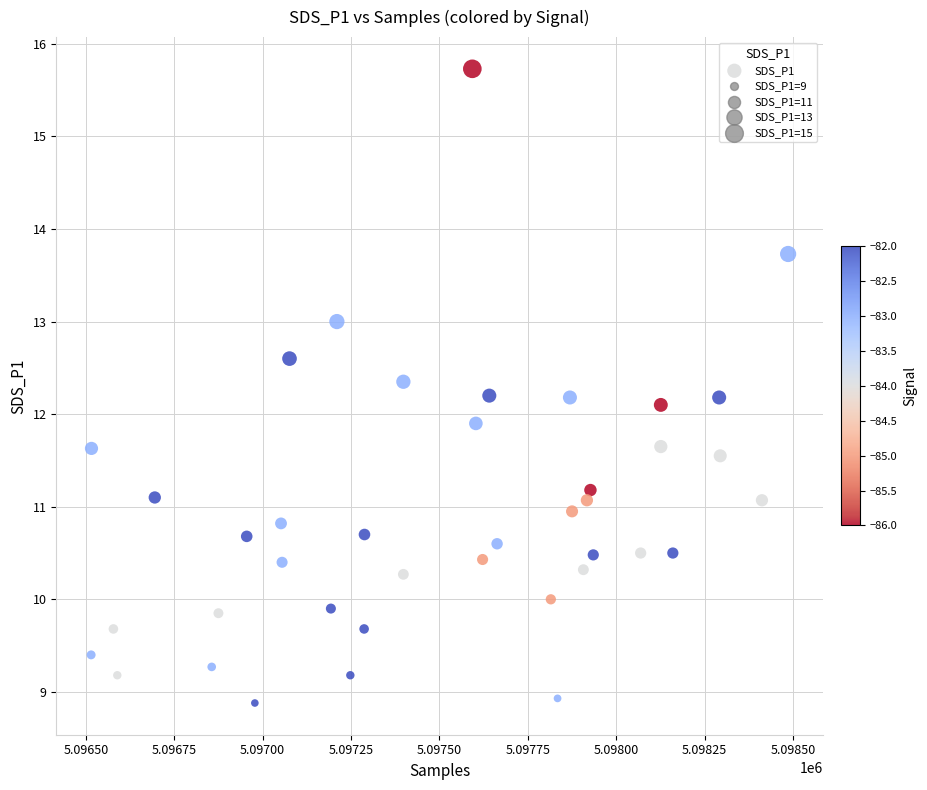

What is the range of X values (max minus min)?

1971.0